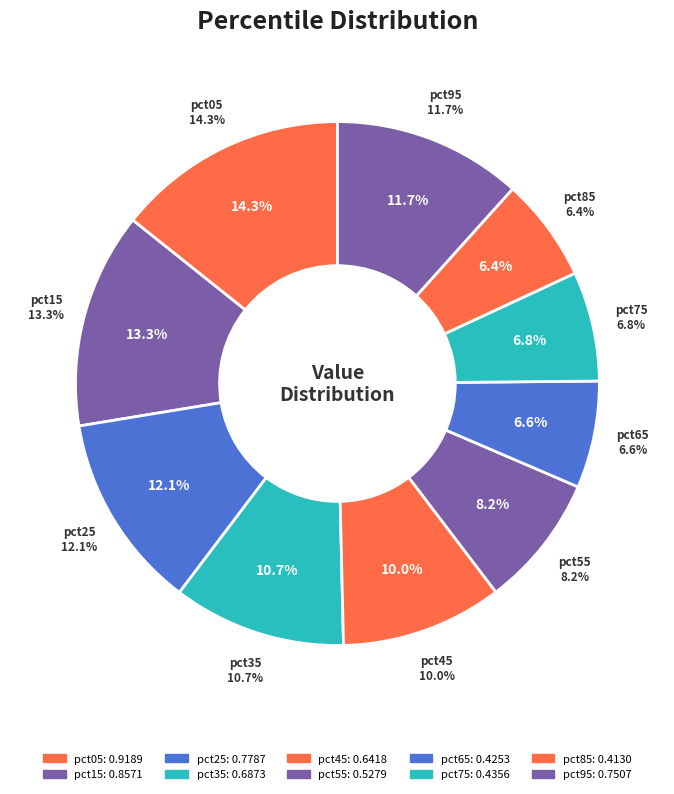

Is there a majority slice in this chart?

No